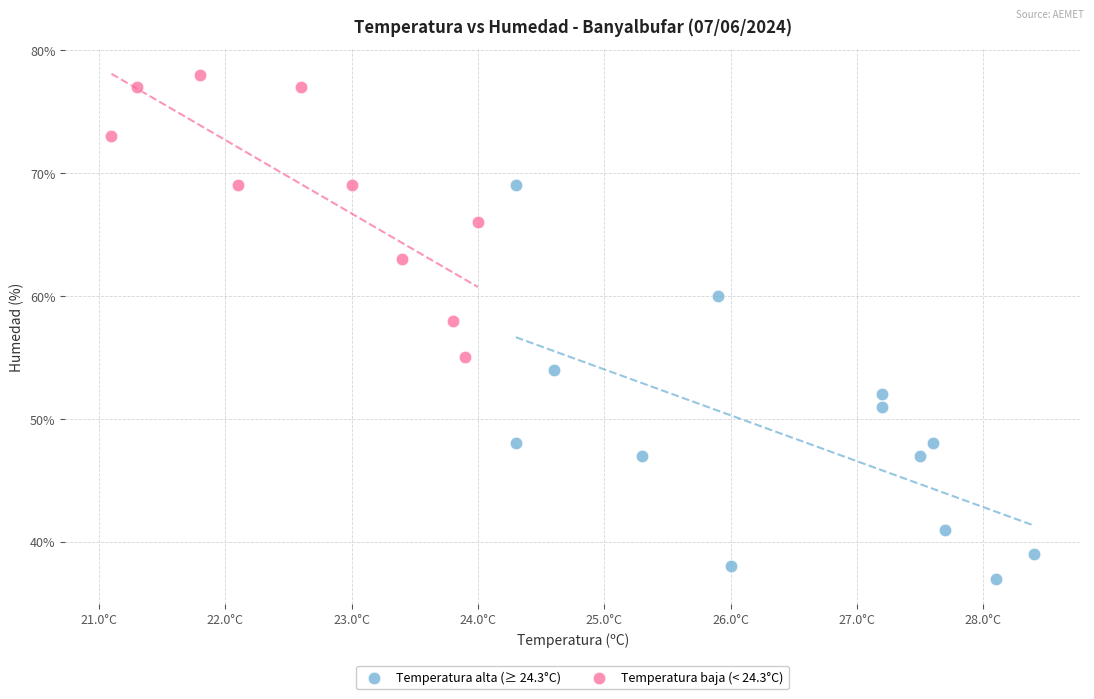

What are all the series names shown in the legend?

Temperatura alta (≥ 24.3°C), Temperatura baja (< 24.3°C)